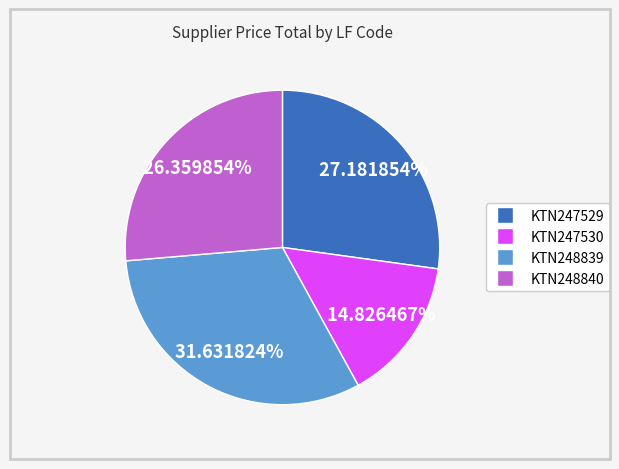

Is there any slice that represents more than half of the pie?

No